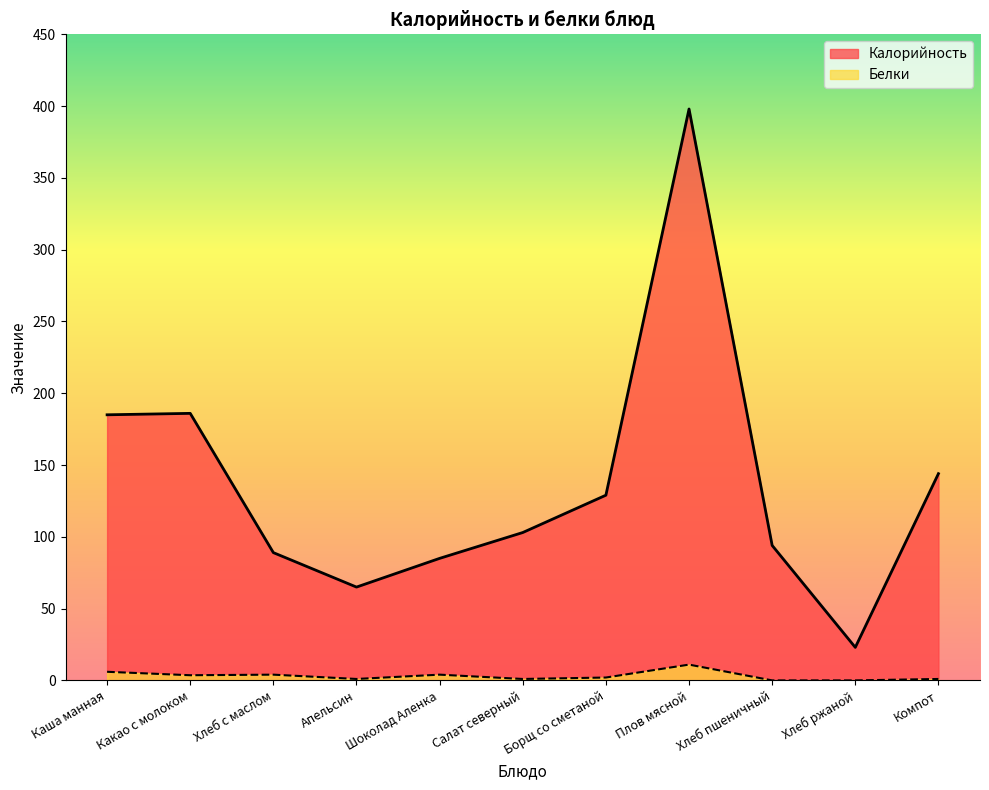

Rank the series by their maximum value, from highest to lowest.

Калорийность, Белки